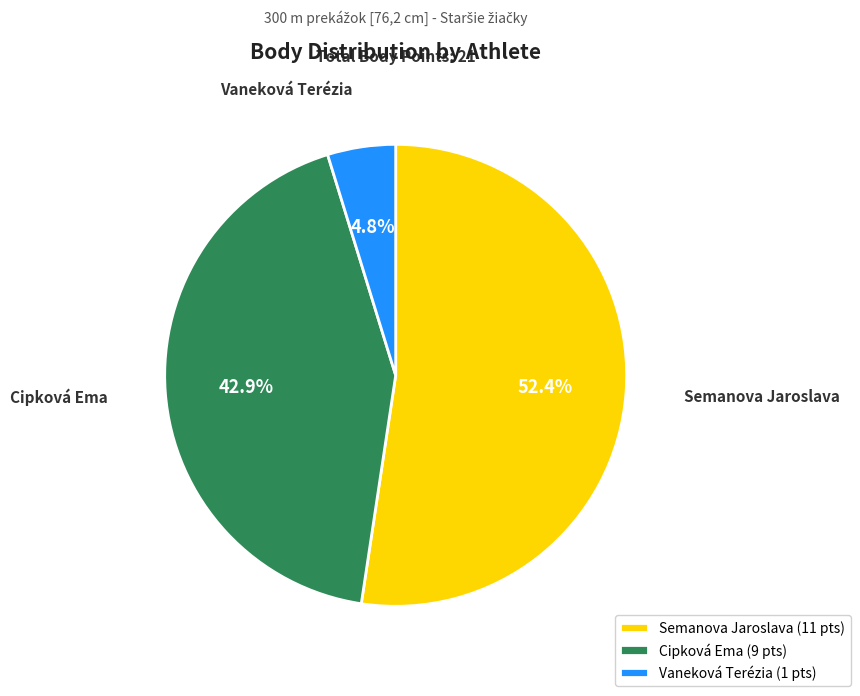

What percentage is the Vaneková Terézia slice, to the nearest percent?

5%